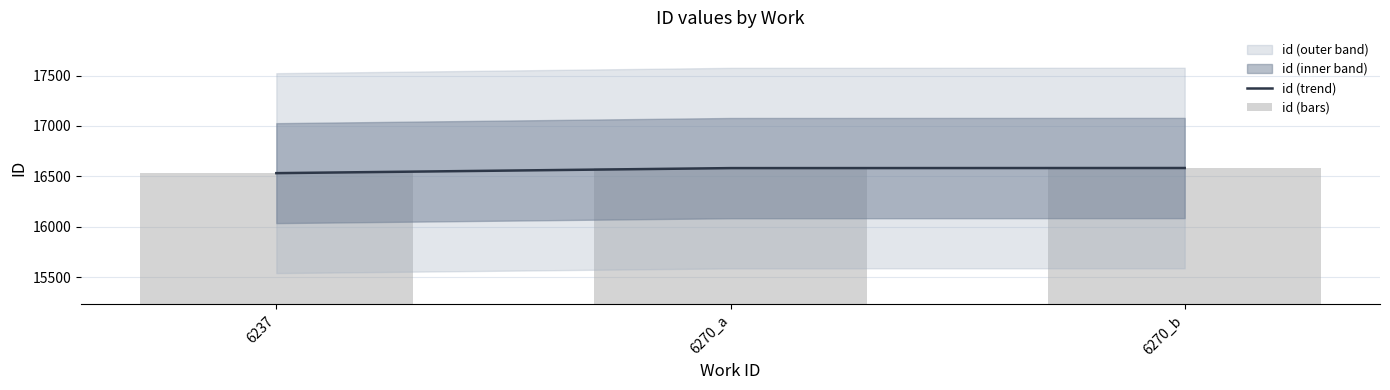

What is the value of the id (bars) bar at the 3rd from the left?

16583